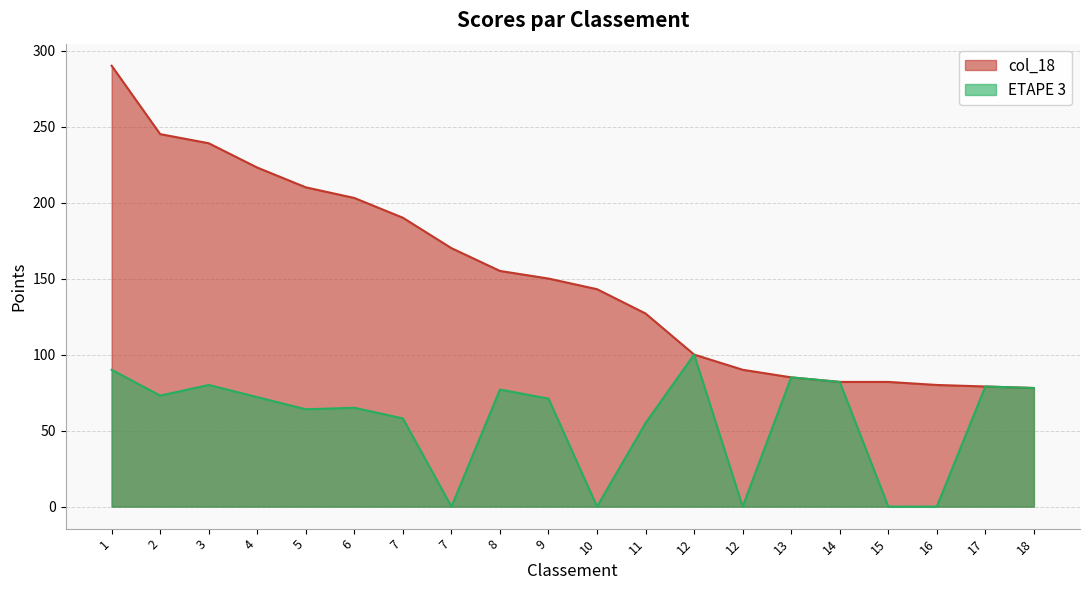

At how many categories does at least one series exceed 3?

20